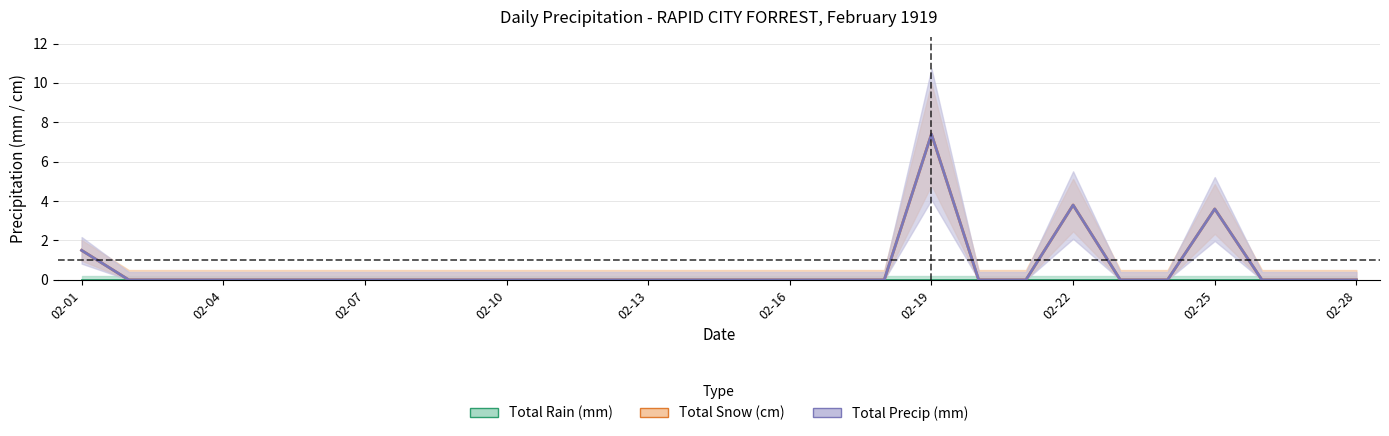

Between 1919-02-16 and 1919-02-17, which is larger?

1919-02-16